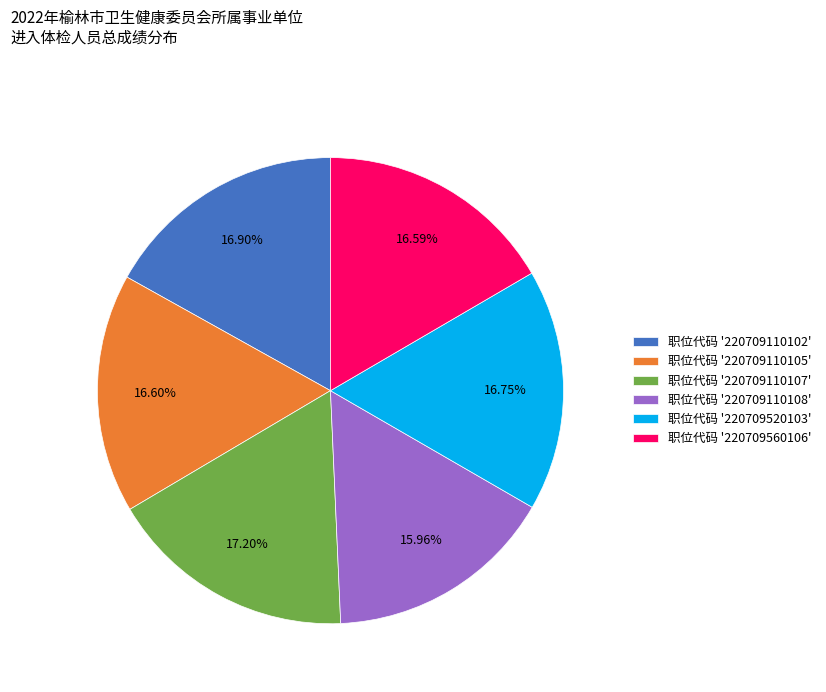

Which category has the smallest portion of the pie?

职位代码 '220709110108'